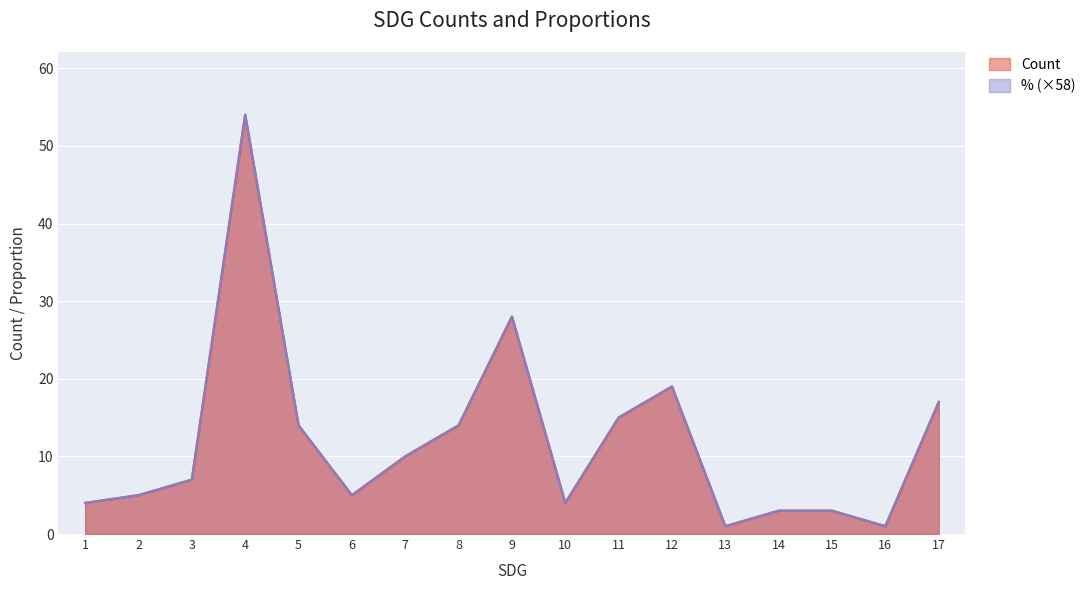

What is the average value of the % series?

12.0